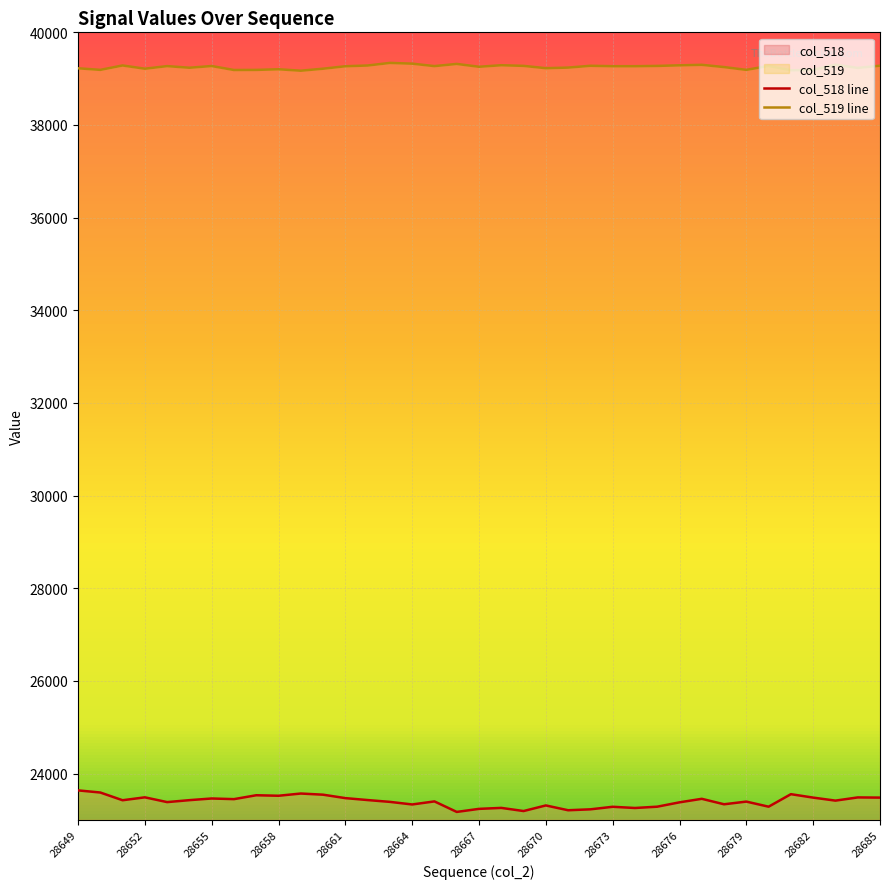

At which category is the sum across all series the highest?

28649